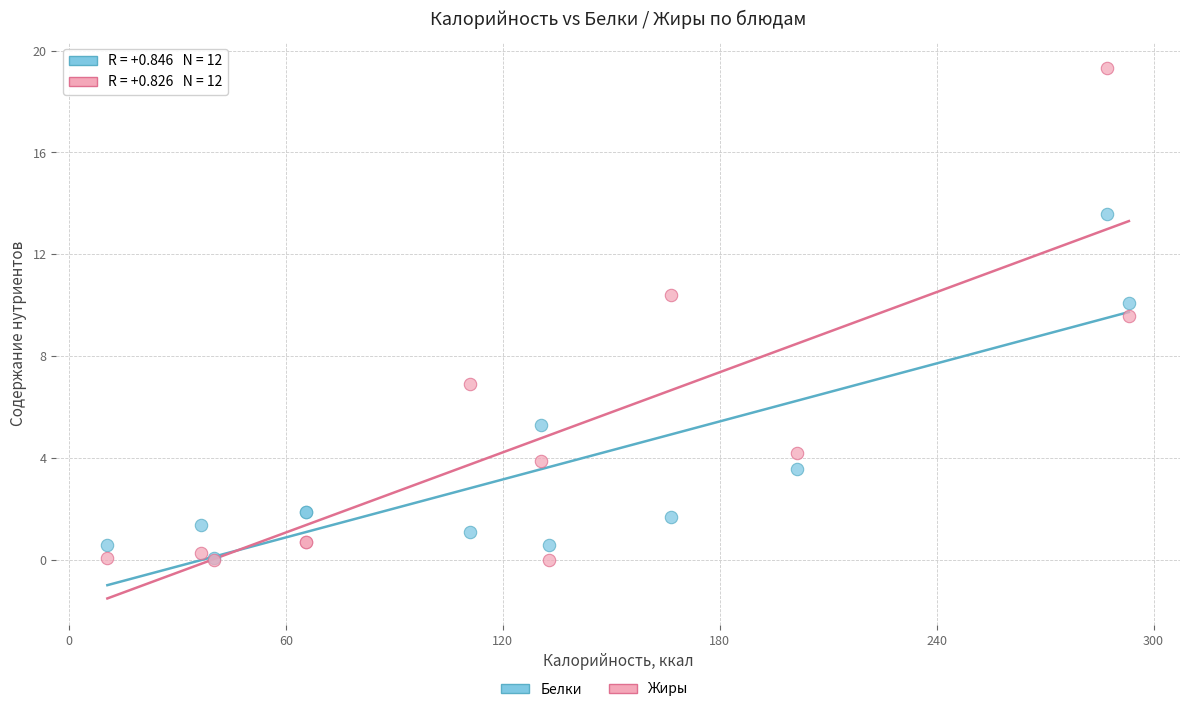

In the Жиры series, what Y value is closest to 9?

9.6